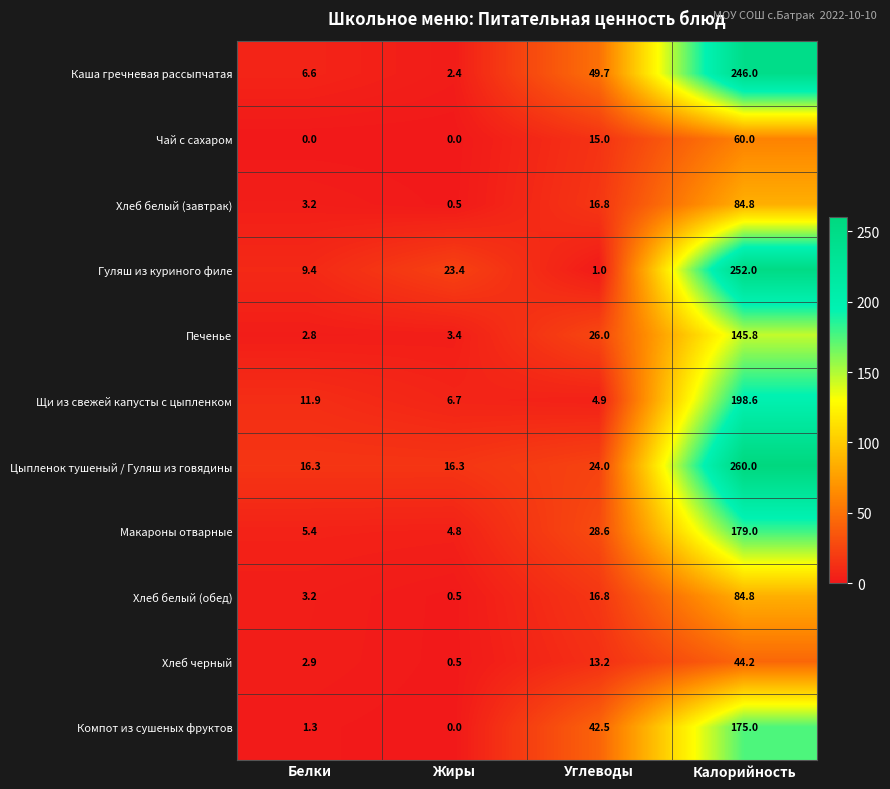

What is the maximum value for Печенье?

145.8